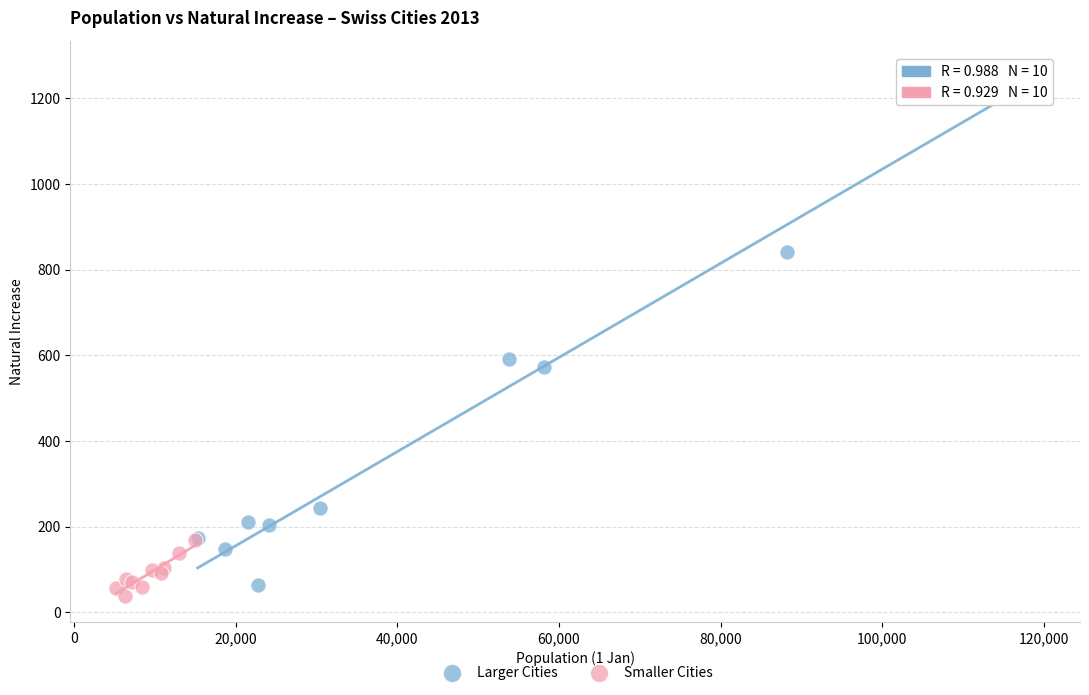

Which series has the widest spread of Y values?

Larger Cities